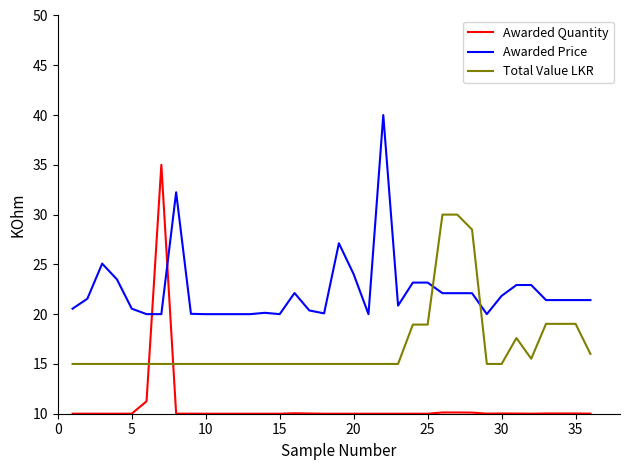

Rank the series by their average value, from lowest to highest.

Awarded Quantity, Total Value LKR, Awarded Price